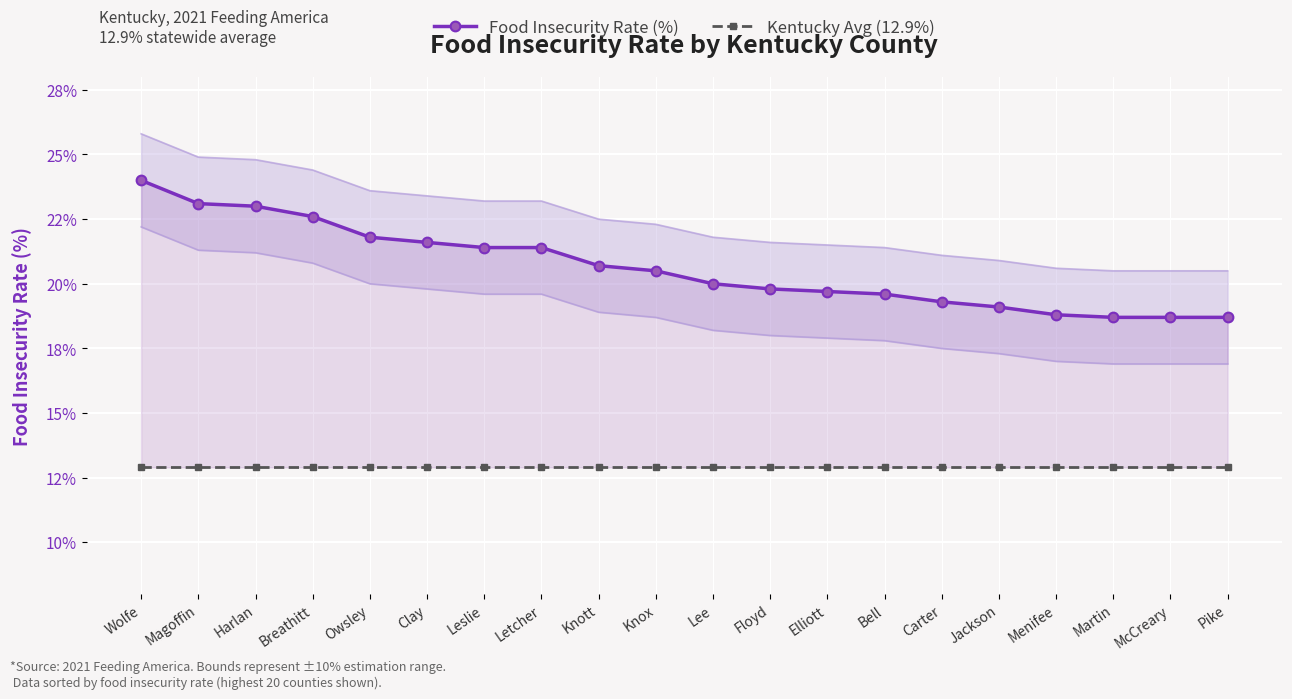

Reading left to right, list all the values displayed in this chart.

Food Insecurity Rate (%): Wolfe=24.0	Magoffin=23.1	Harlan=23.0	Breathitt=22.6	Owsley=21.8	Clay=21.6	Leslie=21.4	Letcher=21.4	Knott=20.7	Knox=20.5	Lee=20.0	Floyd=19.8	Elliott=19.7	Bell=19.6	Carter=19.3	Jackson=19.1	Menifee=18.8	Martin=18.7	McCreary=18.7	Pike=18.7
Kentucky Avg (12.9%): Wolfe=12.9	Magoffin=12.9	Harlan=12.9	Breathitt=12.9	Owsley=12.9	Clay=12.9	Leslie=12.9	Letcher=12.9	Knott=12.9	Knox=12.9	Lee=12.9	Floyd=12.9	Elliott=12.9	Bell=12.9	Carter=12.9	Jackson=12.9	Menifee=12.9	Martin=12.9	McCreary=12.9	Pike=12.9